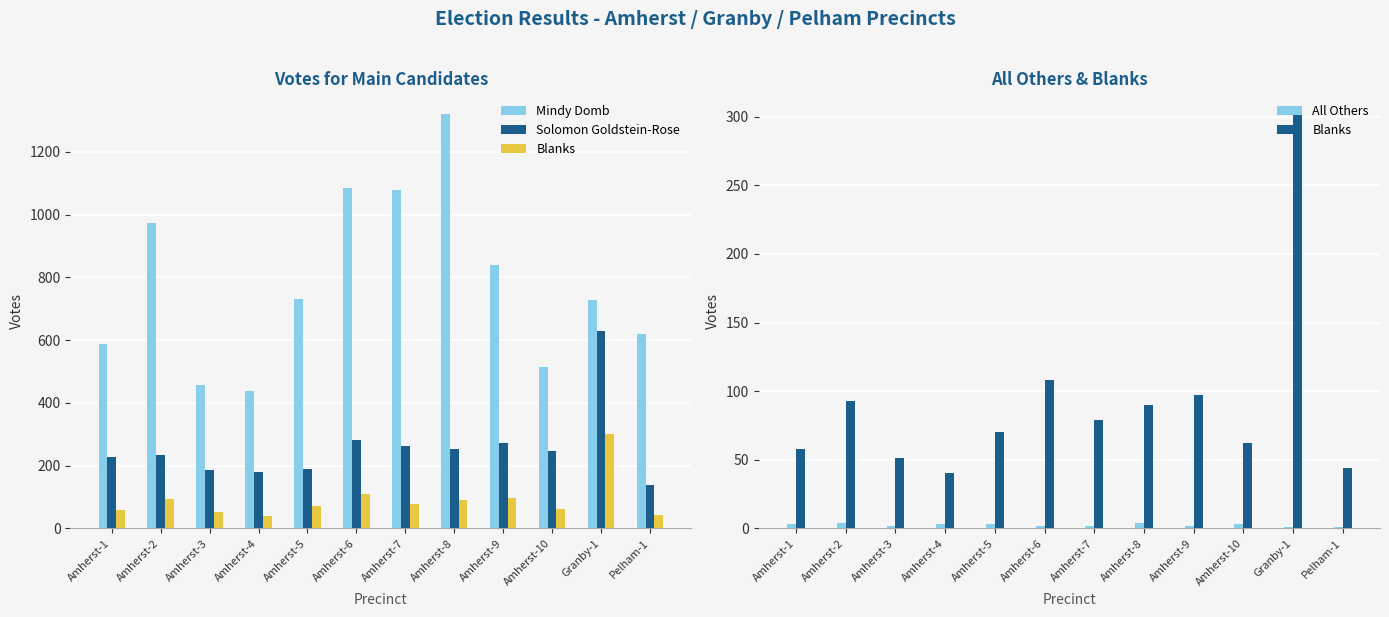

What are all the series names shown in the legend?

Mindy Domb, Solomon Goldstein-Rose, Blanks, All Others